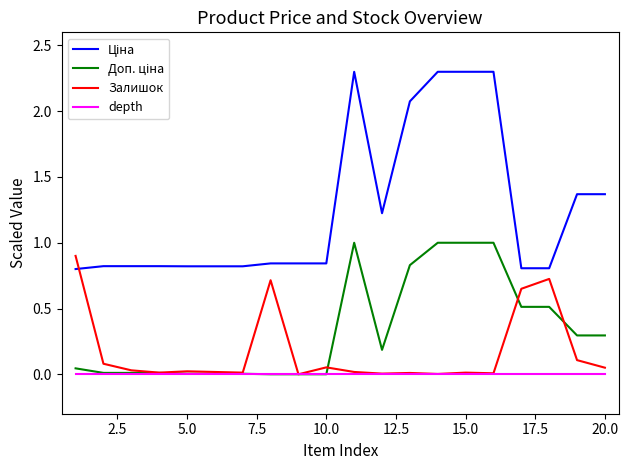

What is the greatest value displayed?

2.3